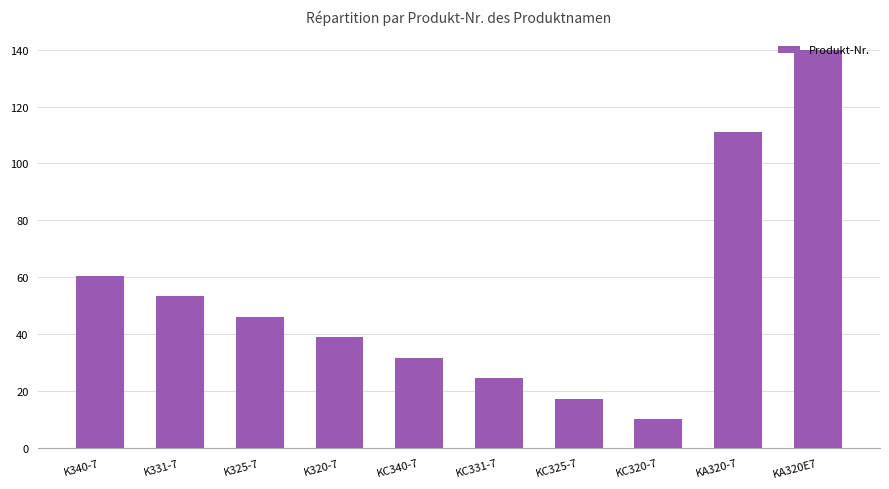

Which category has the highest value across all series?

KA320E7